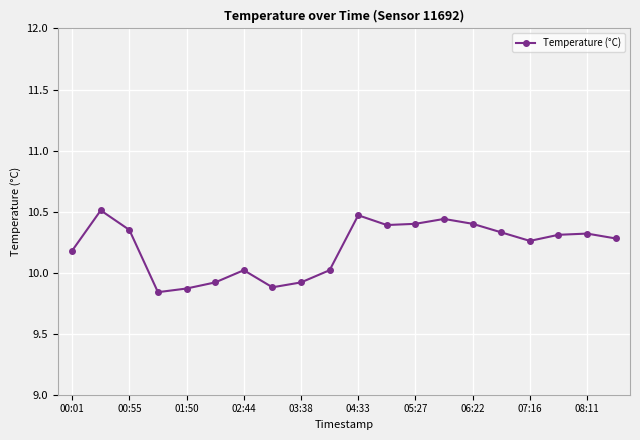

What is the difference between the second highest and second lowest values?

0.6